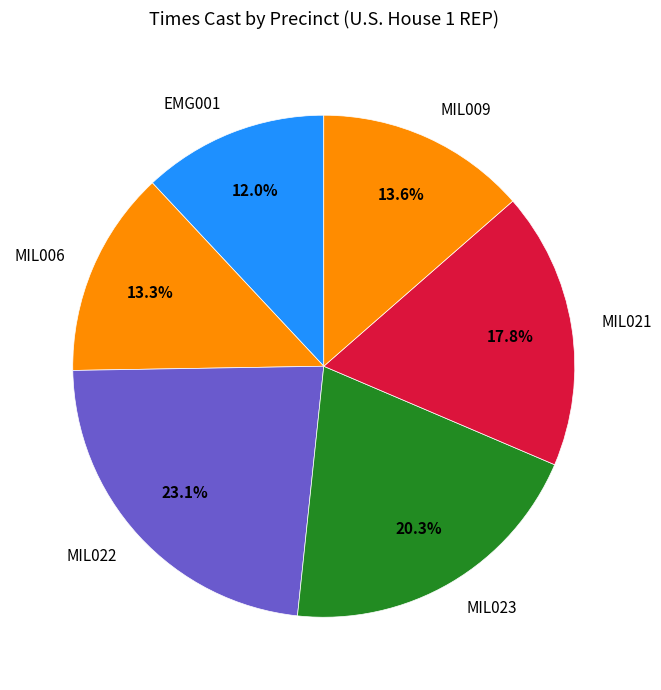

What is the smallest slice in the pie chart?

EMG001